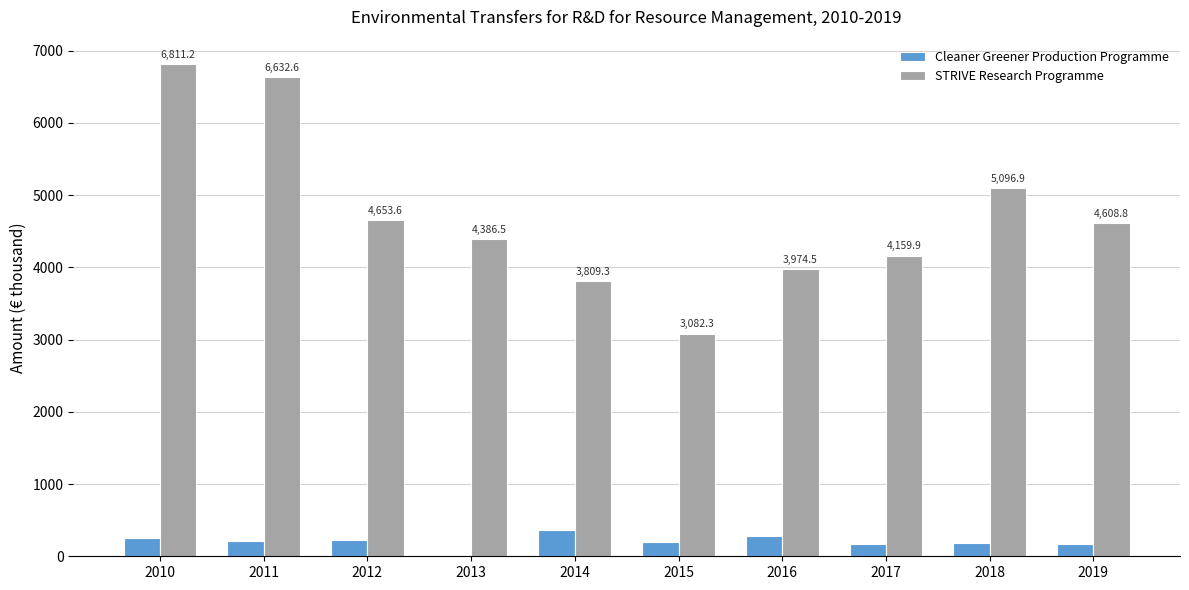

What are all the series names shown in the legend?

Cleaner Greener Production Programme, STRIVE Research Programme